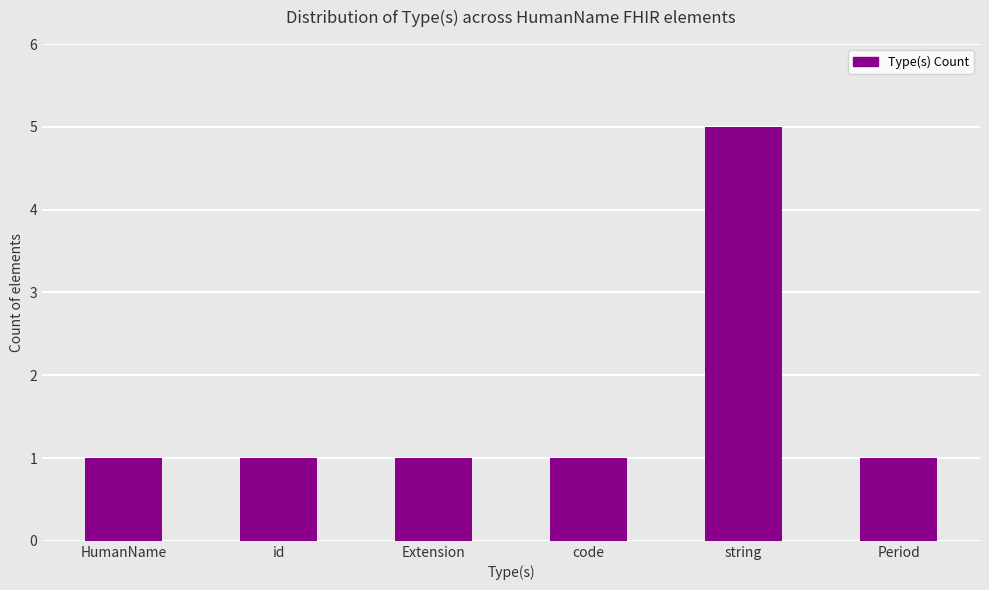

What is the label of the 4th bar from the left?

code